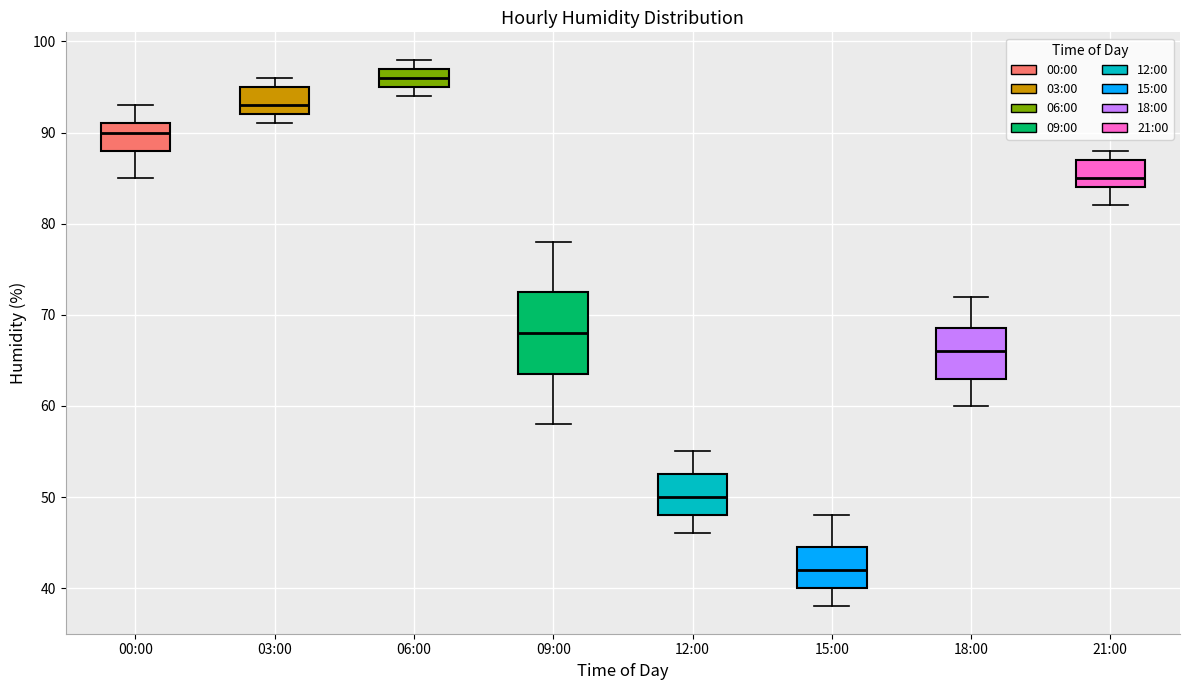

Which box has the lowest median line?

15:00